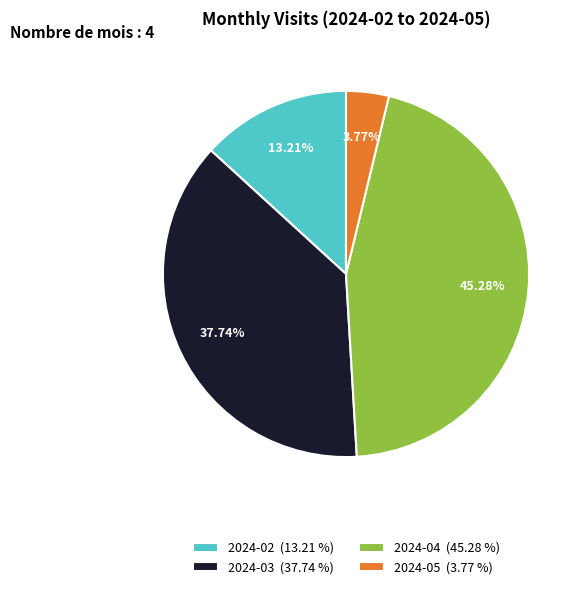

Is it true that 2024-04 is 45% of the pie?

True